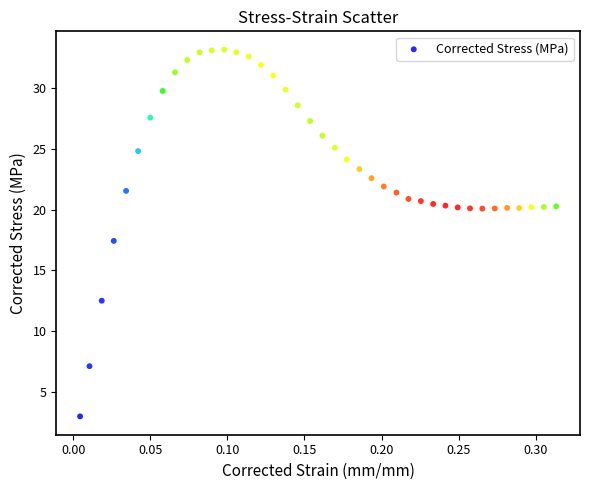

What Y value in the scatter plot is closest to 18?

17.4